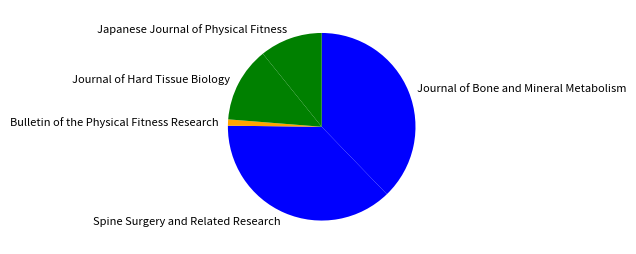

Count the number of slices in the pie.

5